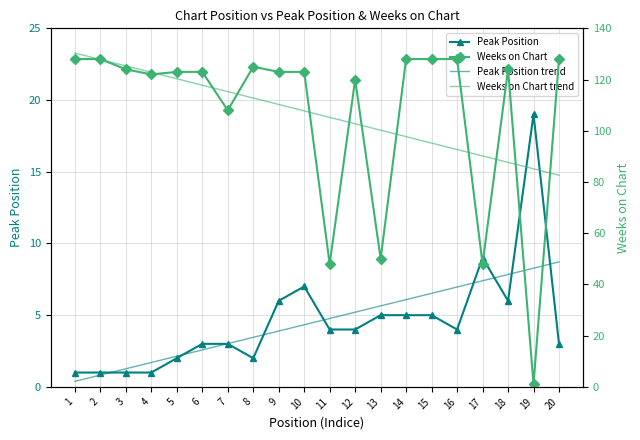

What is the value of the Weeks on Chart trend point at the 1st from the left?

130.4